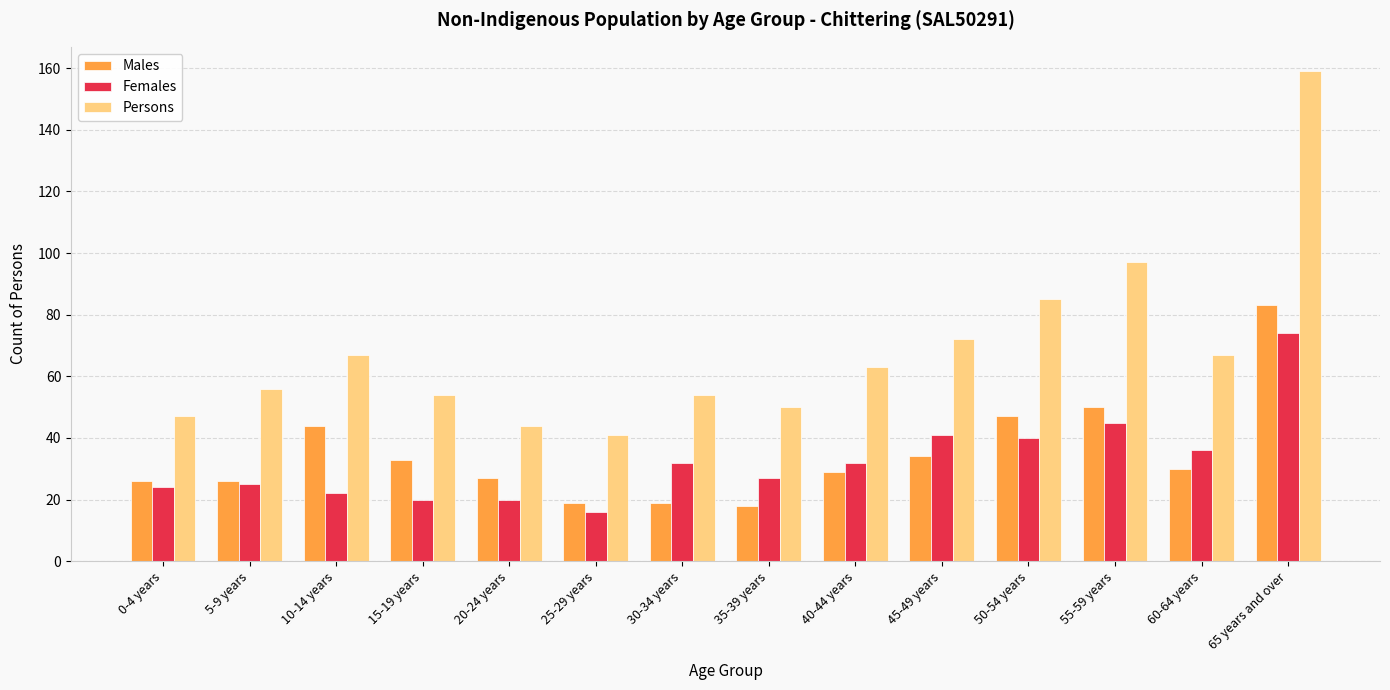

What is the spread (max minus min) of values at 50-54 years?

45